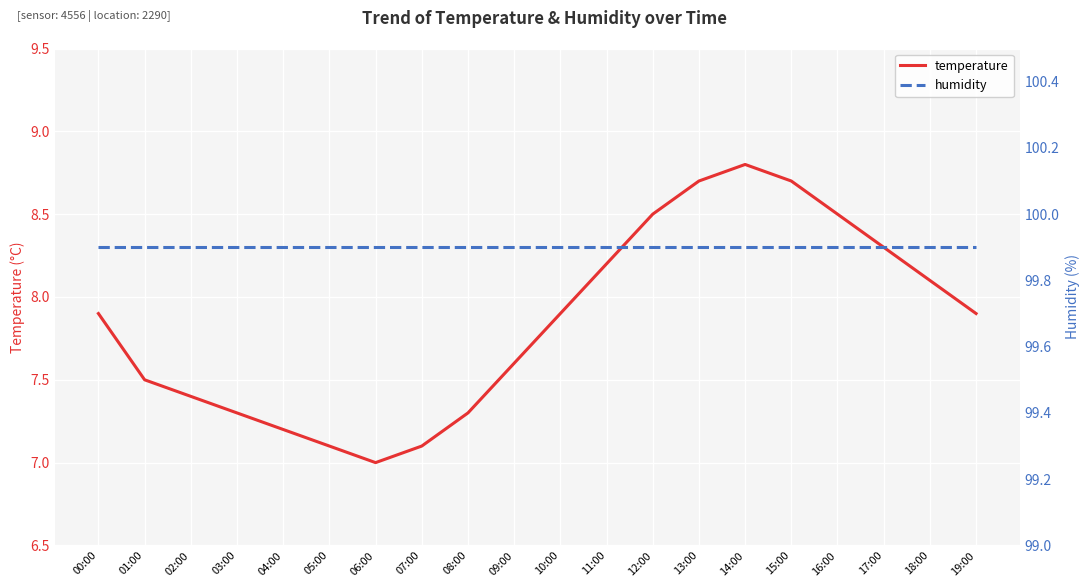

How many interior local peaks does the temperature series have?

1